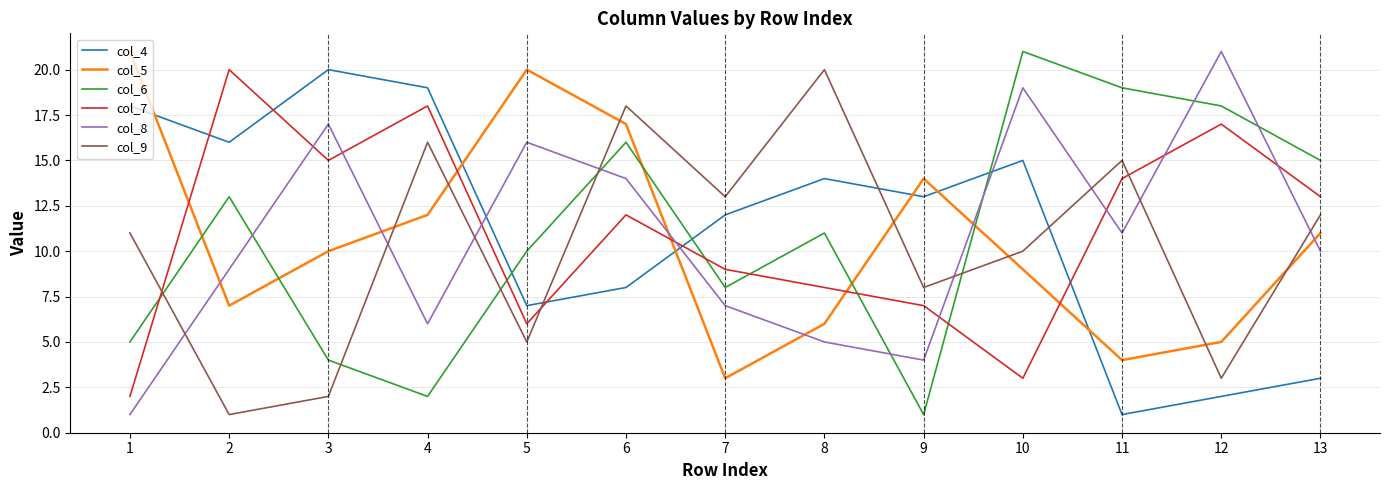

Rank the series at 1 from highest to lowest value.

col_5, col_4, col_9, col_6, col_7, col_8